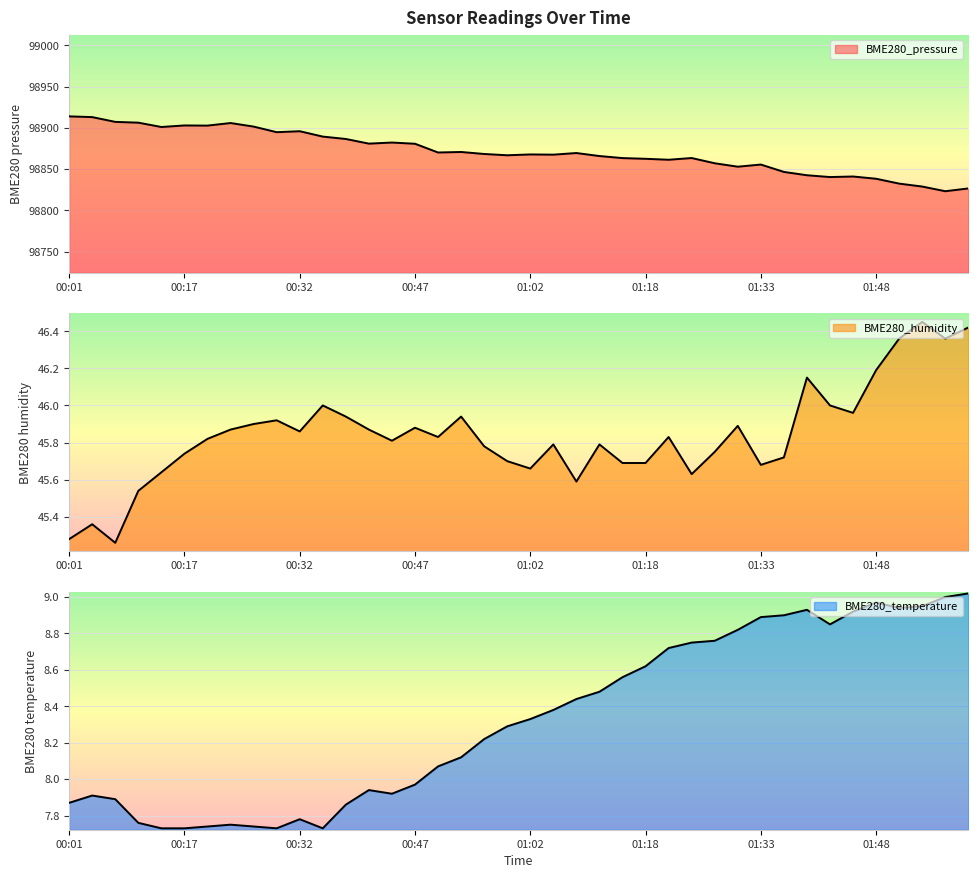

Count the number of categories in the chart.

40